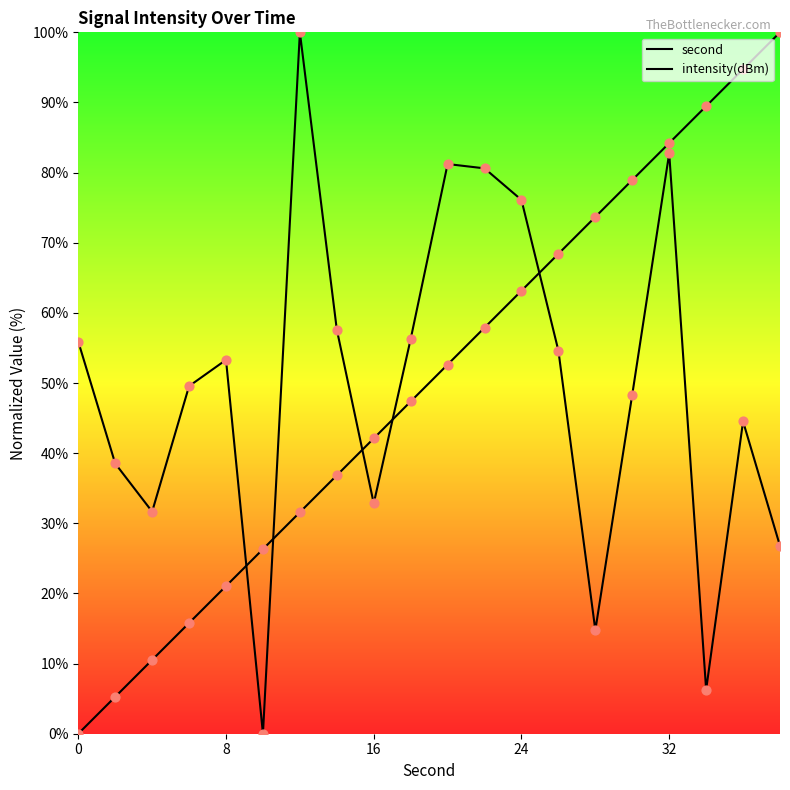

Which series has the largest total across all categories?

second